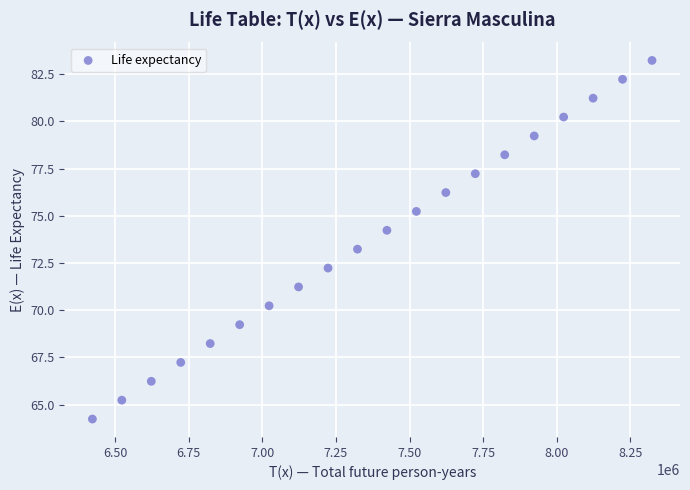

What is the range of Y values (max minus min)?

19.0